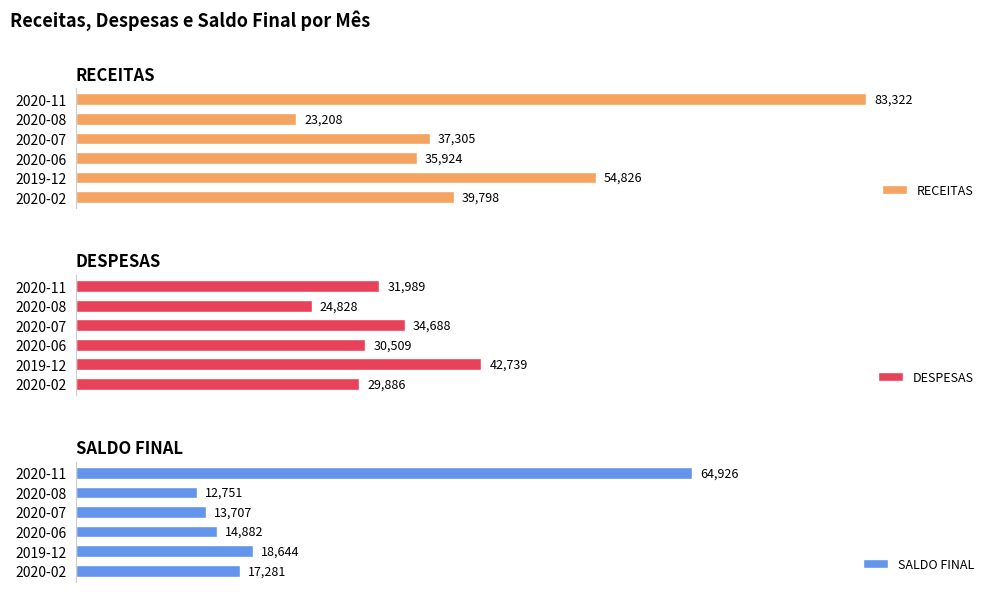

At which label does RECEITAS reach its minimum?

2020-08